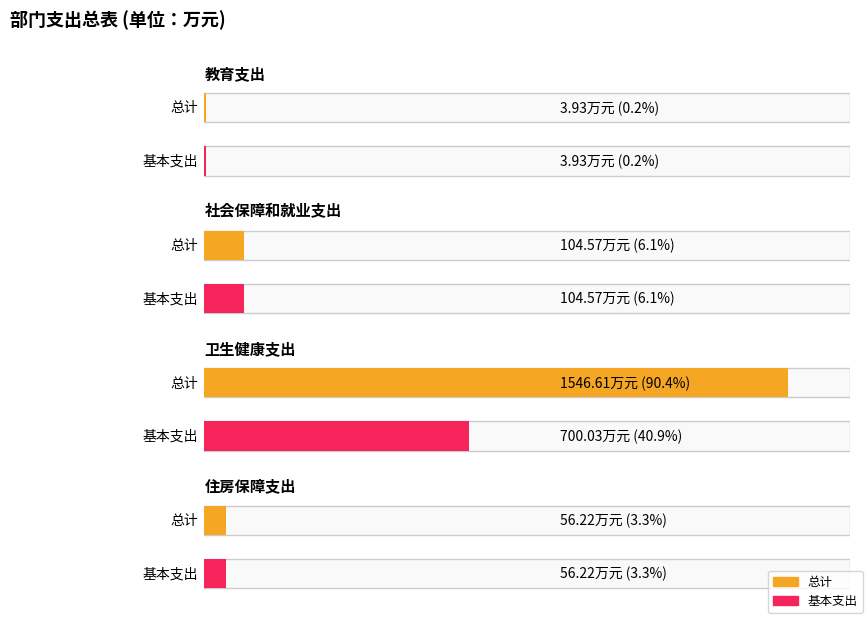

Read the 基本支出 value at 卫生健康支出.

700.0